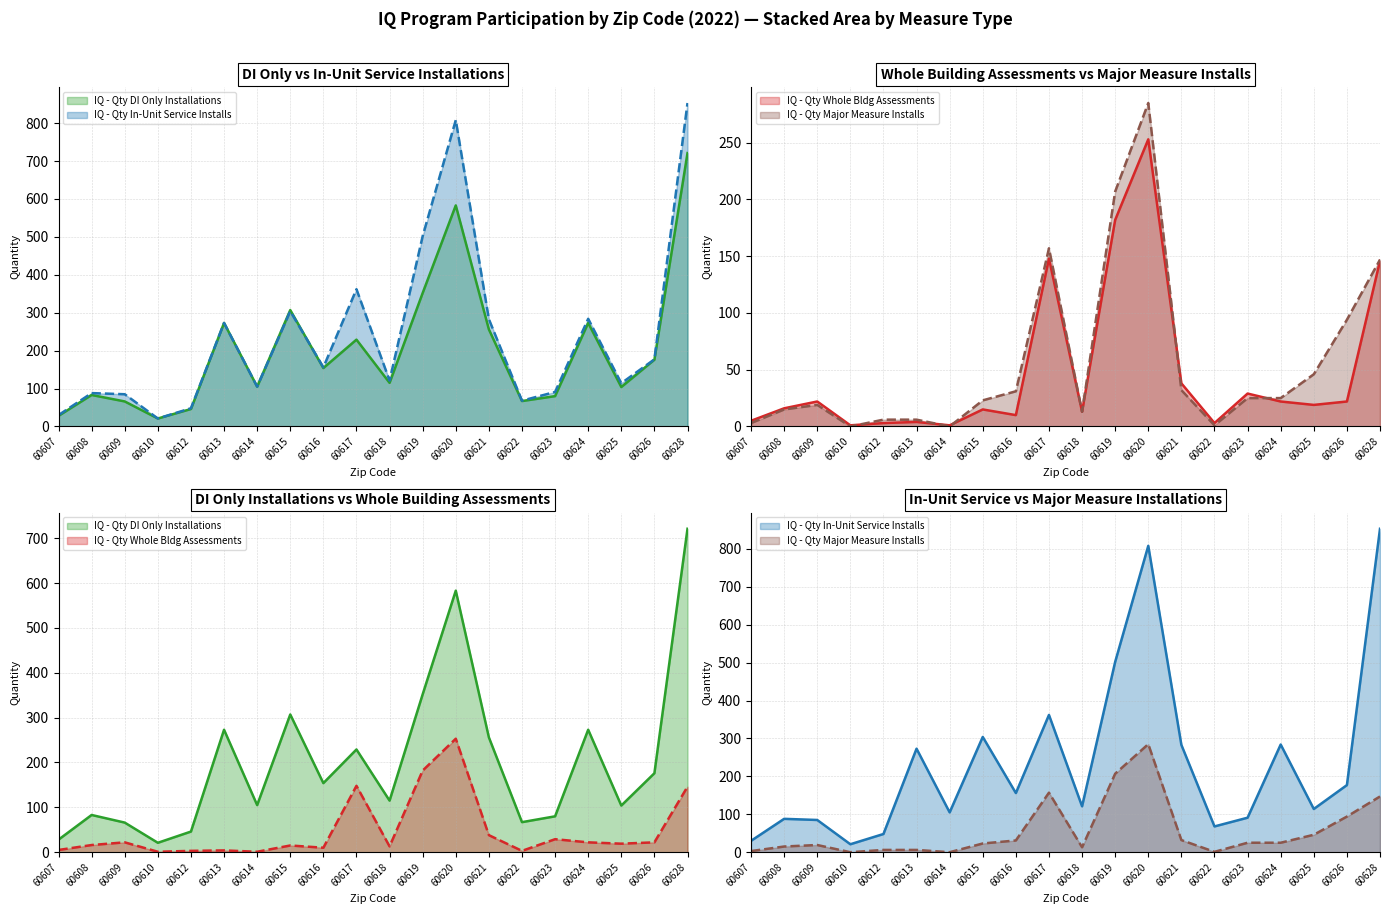

What is the difference between the highest and lowest values at 60615?

292